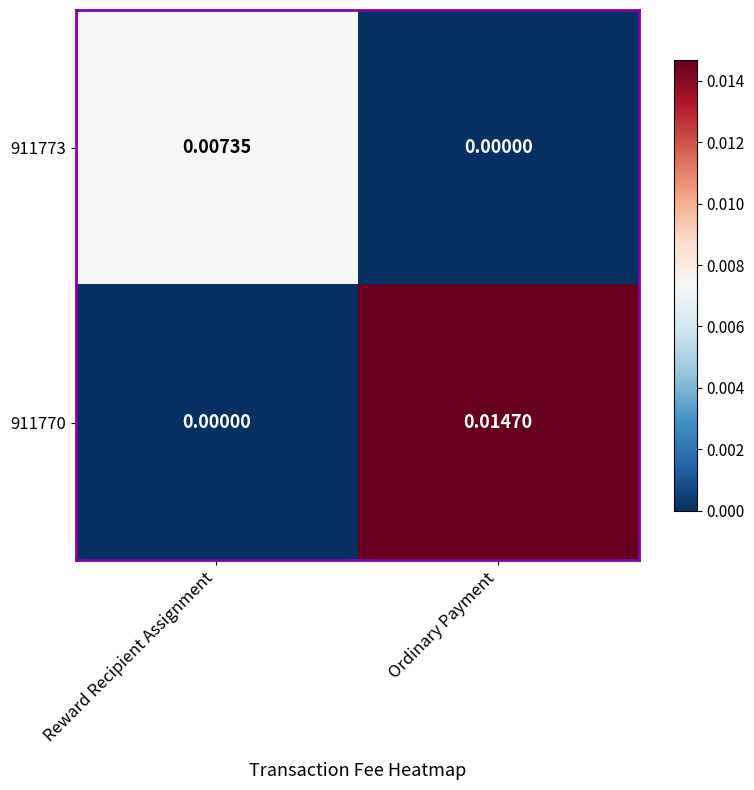

At which label is 911770 closest to 0?

Reward Recipient Assignment